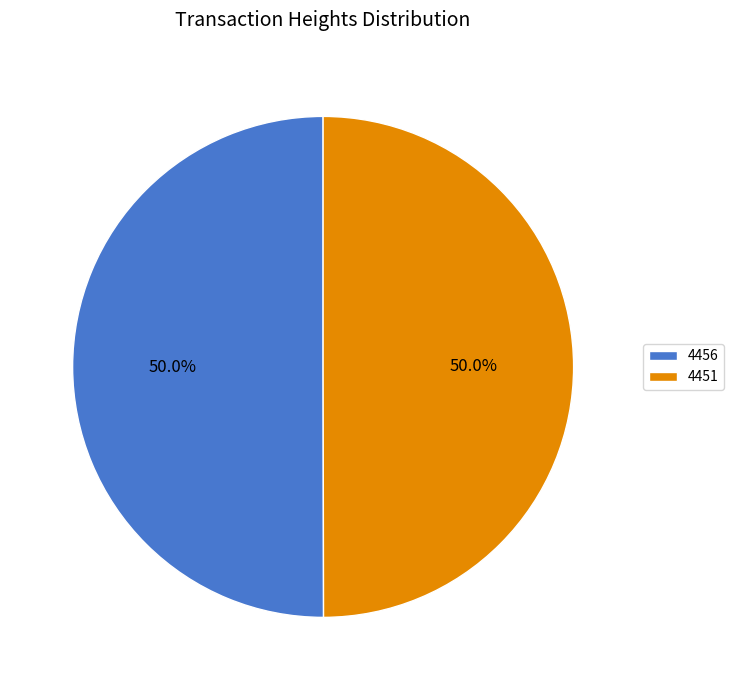

To the nearest percent, what is the combined percentage of 4451 and 4456?

100%